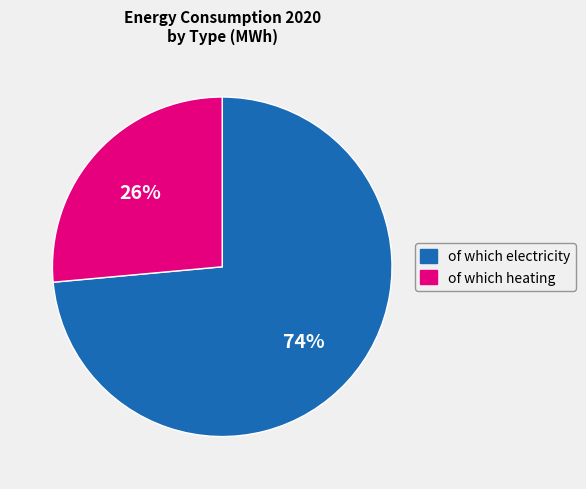

To the nearest percent, what is the combined percentage of of which electricity and of which heating?

100%